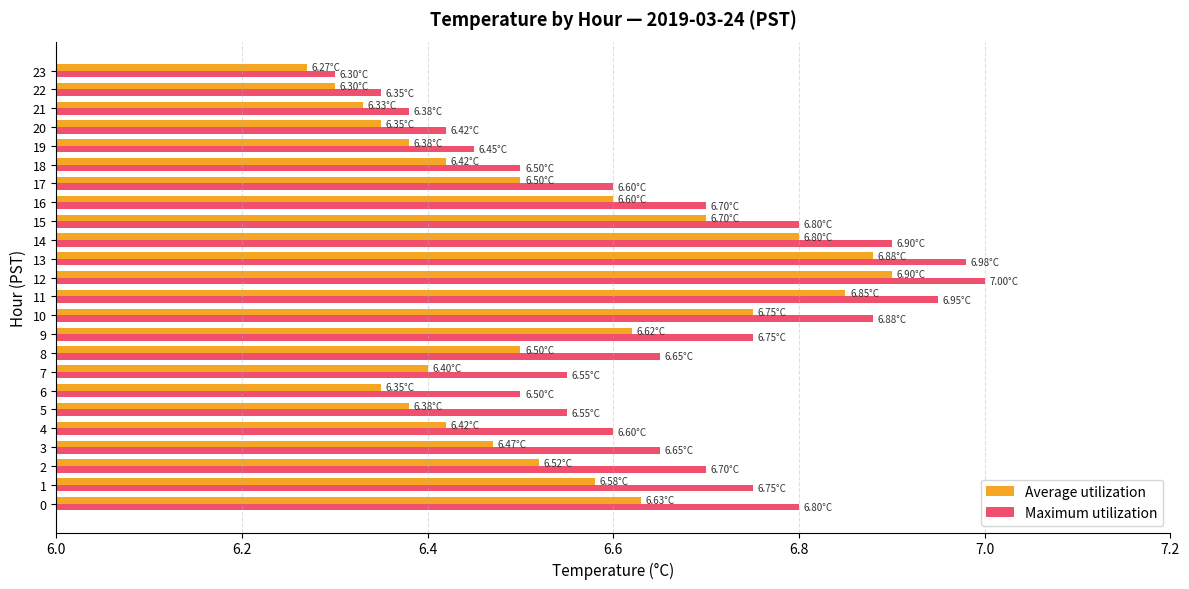

Is the value of Maximum utilization at 11 greater than the value of Average utilization at 11?

Yes